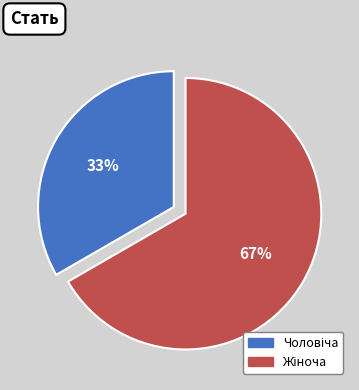

To the nearest percent, what is the average slice percentage?

50%